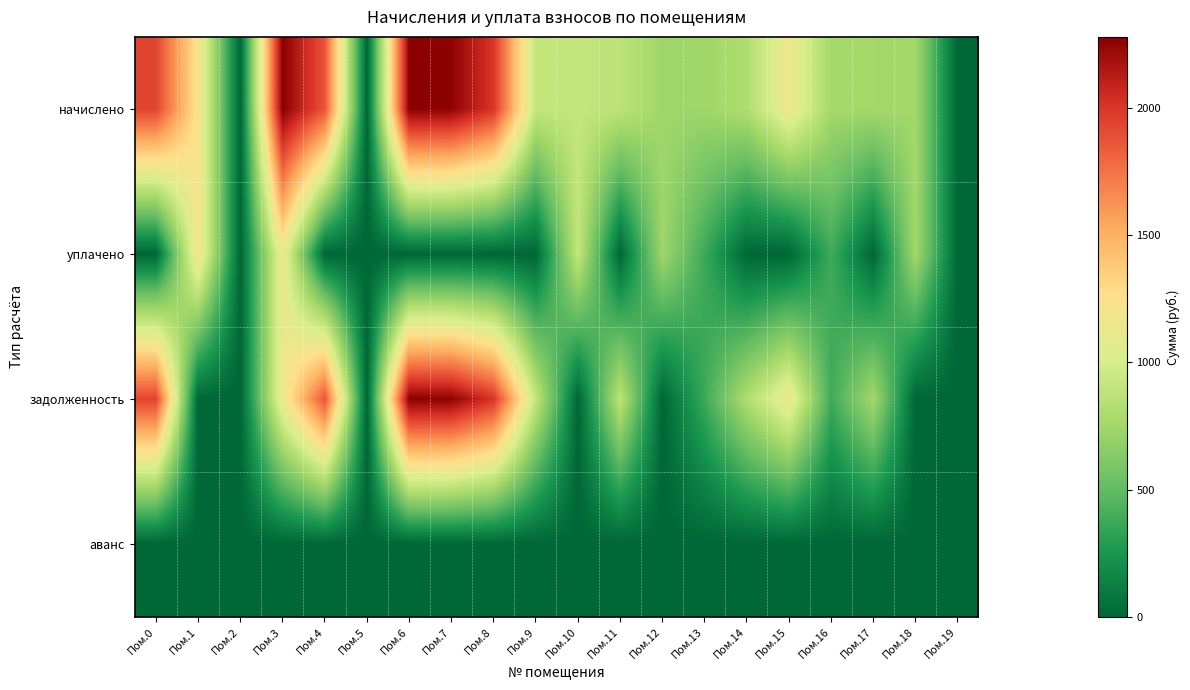

Reading right to left, extract all data points from this chart.

начислено: Пом.19=0.0	Пом.18=752.7	Пом.17=757.6	Пом.16=762.6	Пом.15=1150.1	Пом.14=812.3	Пом.13=740.2	Пом.12=737.7	Пом.11=871.9	Пом.10=906.7	Пом.9=906.7	Пом.8=2002.1	Пом.7=2262.9	Пом.6=2277.8	Пом.5=0.0	Пом.4=1868.0	Пом.3=2280.3	Пом.2=0.0	Пом.1=1217.2	Пом.0=1940.0
уплачено: Пом.19=0.0	Пом.18=752.7	Пом.17=0.0	Пом.16=381.3	Пом.15=0.0	Пом.14=0.0	Пом.13=370.1	Пом.12=737.7	Пом.11=0.0	Пом.10=906.7	Пом.9=0.0	Пом.8=0.0	Пом.7=0.0	Пом.6=0.0	Пом.5=0.0	Пом.4=0.0	Пом.3=1140.2	Пом.2=0.0	Пом.1=1217.2	Пом.0=0.0
задолженность: Пом.19=0.0	Пом.18=0.0	Пом.17=757.6	Пом.16=381.3	Пом.15=1150.1	Пом.14=812.3	Пом.13=370.1	Пом.12=0.0	Пом.11=871.9	Пом.10=0.0	Пом.9=906.7	Пом.8=2002.1	Пом.7=2262.9	Пом.6=2277.8	Пом.5=0.0	Пом.4=1868.0	Пом.3=1140.2	Пом.2=0.0	Пом.1=0.0	Пом.0=1940.0
аванс: Пом.19=0.0	Пом.18=0.0	Пом.17=0.0	Пом.16=0.0	Пом.15=0.0	Пом.14=0.0	Пом.13=0.0	Пом.12=0.0	Пом.11=0.0	Пом.10=0.0	Пом.9=0.0	Пом.8=0.0	Пом.7=0.0	Пом.6=0.0	Пом.5=0.0	Пом.4=0.0	Пом.3=0.0	Пом.2=0.0	Пом.1=0.0	Пом.0=0.0